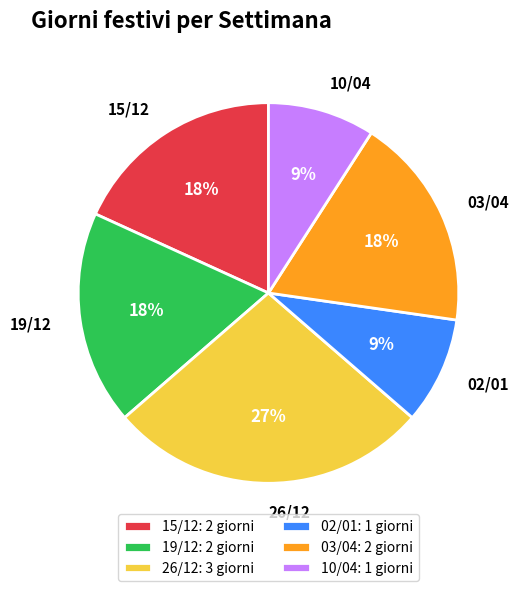

Is there any slice that represents more than half of the pie?

No